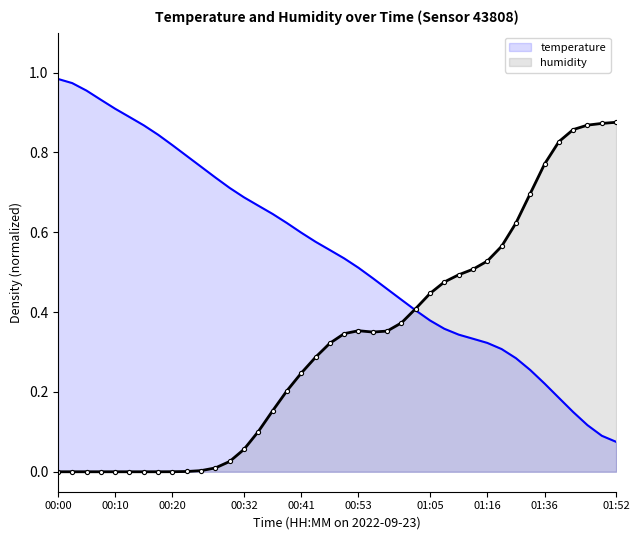

What is the value of the 28th point from the left?

0.4